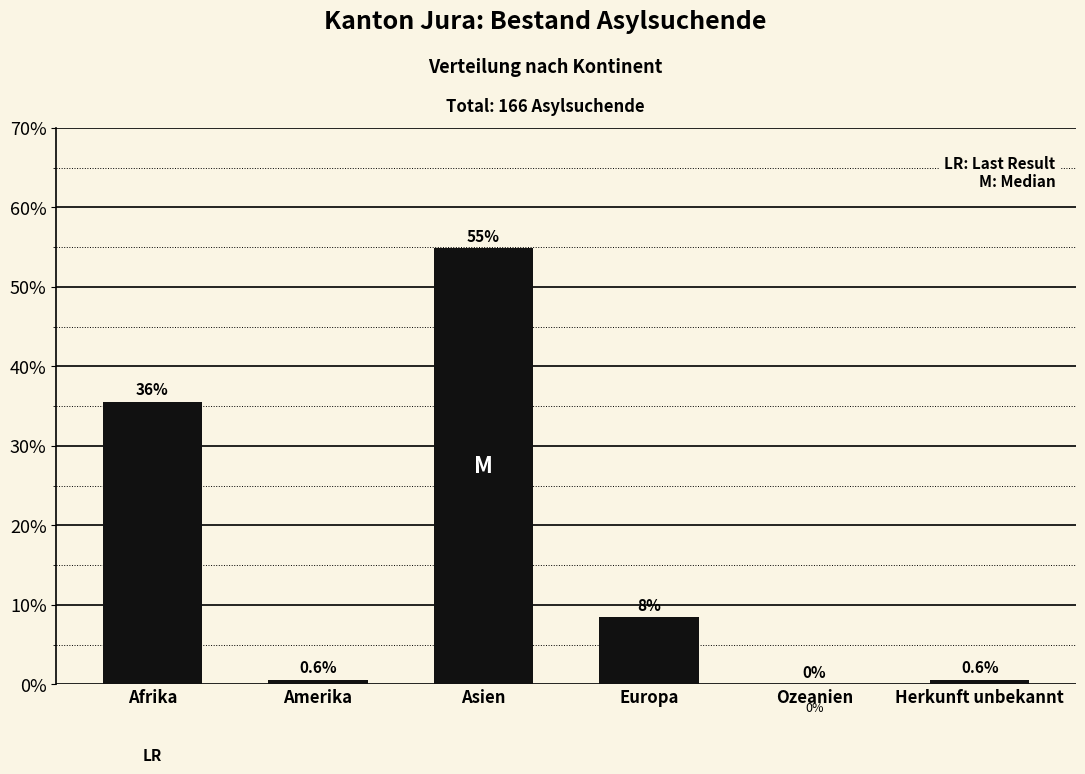

Reading left to right, what are all the values shown in this chart?

Afrika=35.5	Amerika=0.6	Asien=54.8	Europa=8.4	Ozeanien=0.0	Herkunft unbekannt=0.6